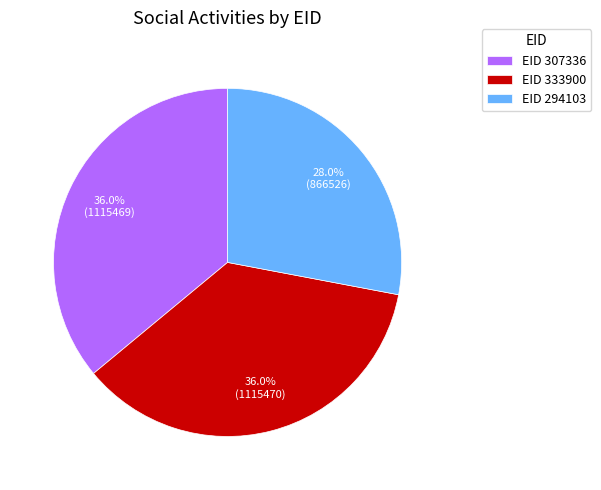

Which category has the smallest portion of the pie?

EID 294103